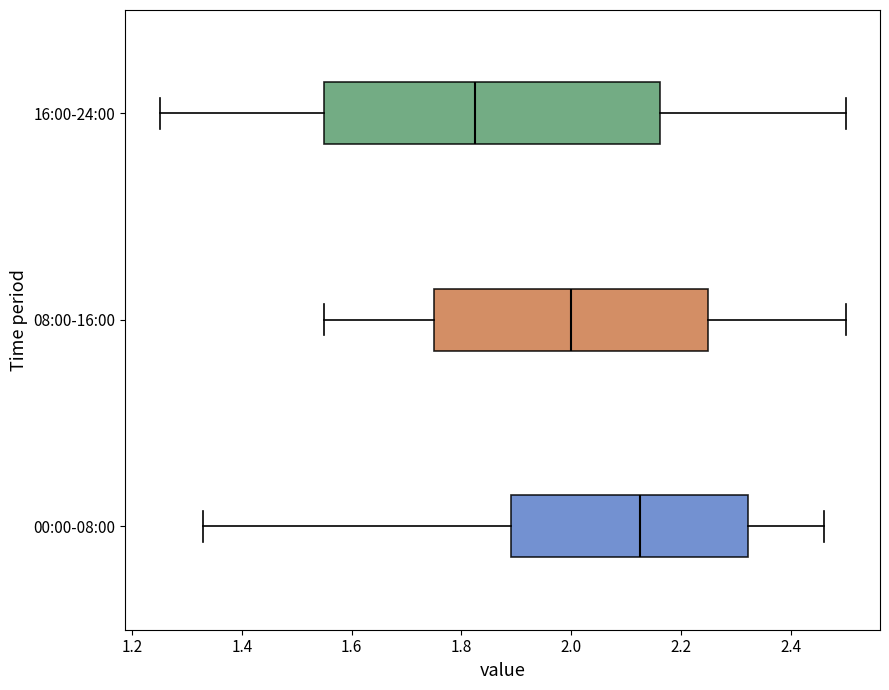

Reading bottom to top, read every box against the x-axis: the position of its median line, the range the box covers, and the ends of its whiskers. The values are not printed on the chart, so give them approximately, as read against the axis.

00:00-08:00: median 2.12, box 1.90 to 2.32, whiskers 1.34 to 2.46
08:00-16:00: median 2.00, box 1.76 to 2.26, whiskers 1.56 to 2.50
16:00-24:00: median 1.82, box 1.56 to 2.16, whiskers 1.26 to 2.50